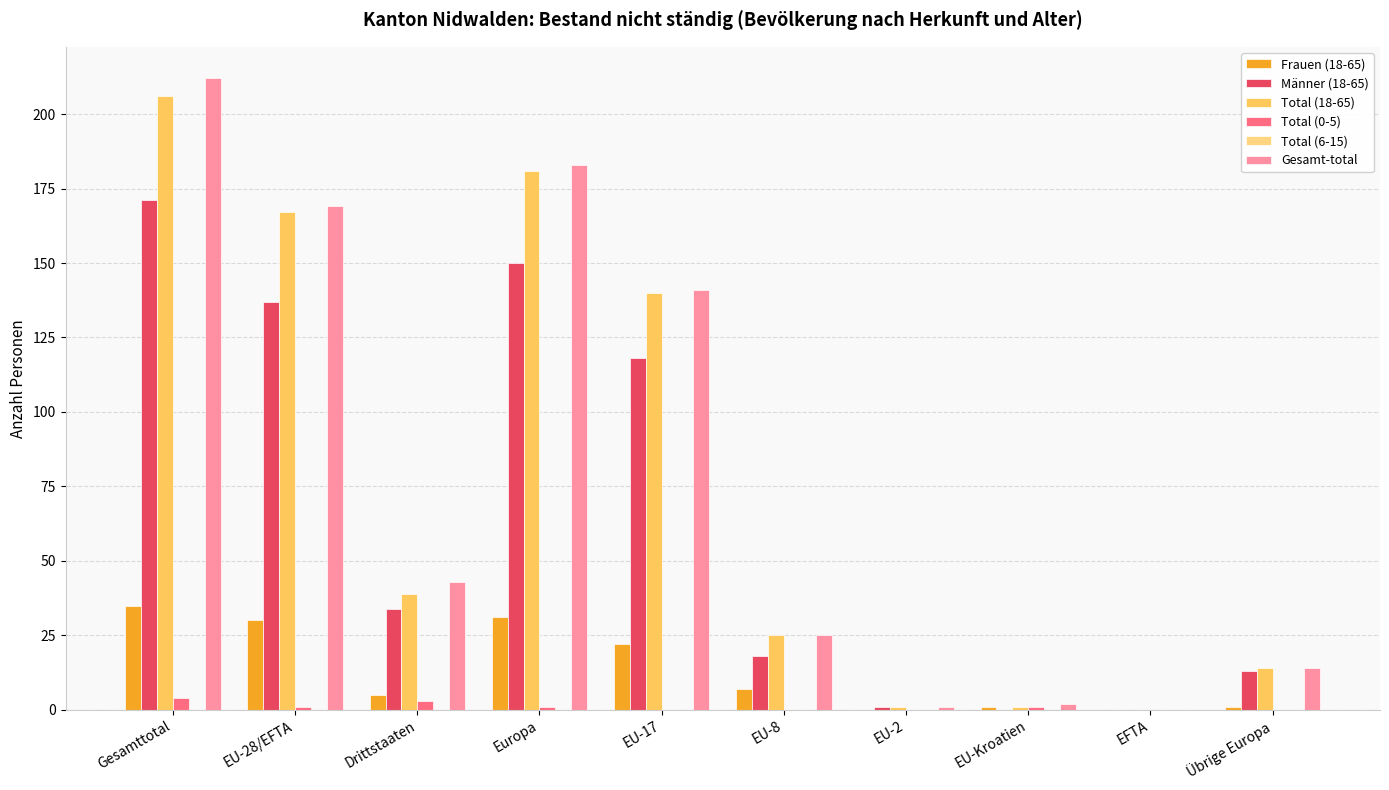

How many groups of bars are there?

10